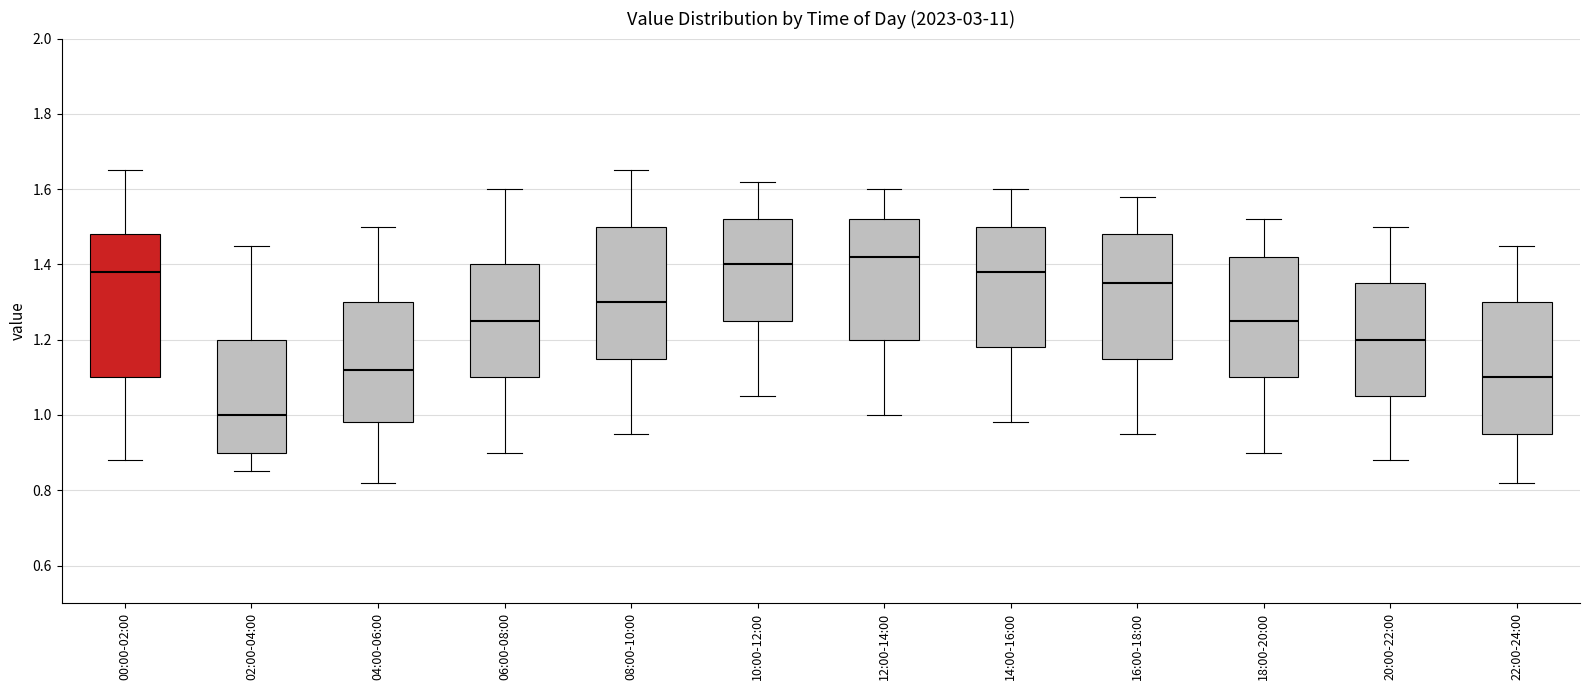

Which box has the highest median line?

12:00-14:00